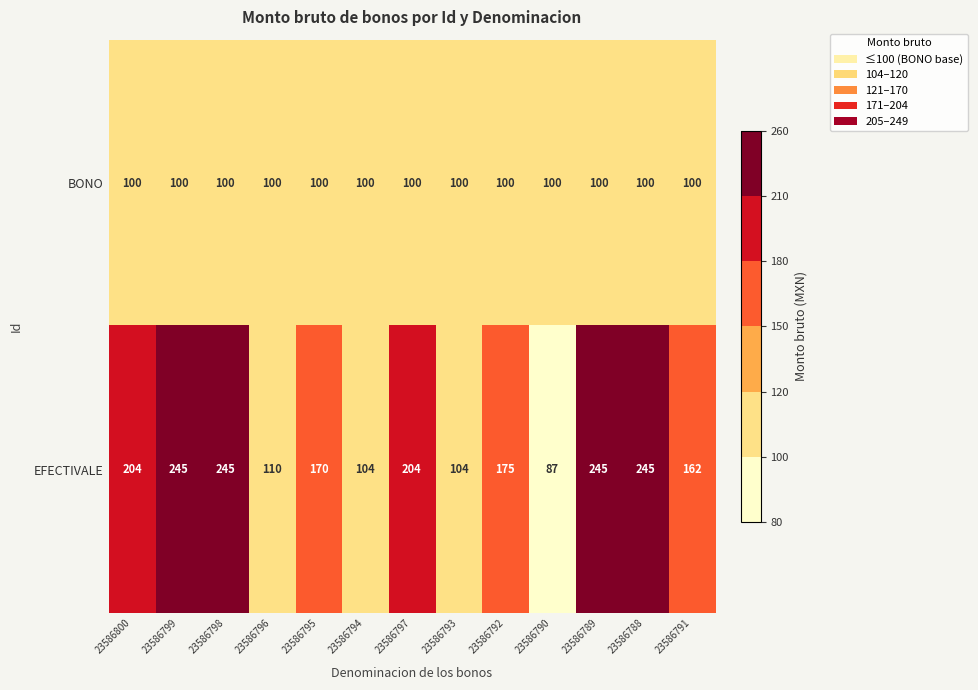

What is the average value of the BONO series?

100